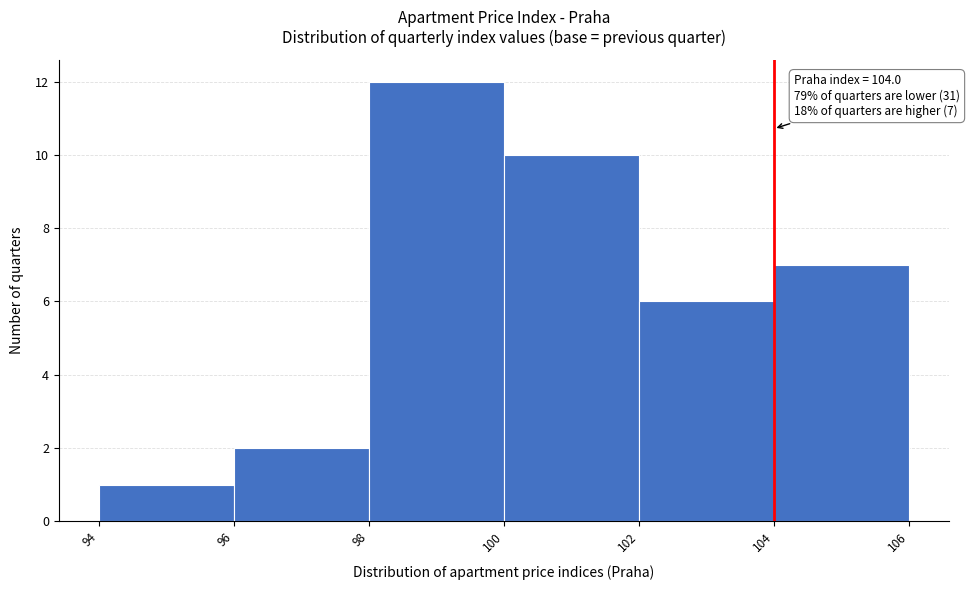

Which range on the x-axis has the tallest bar?

98 to 100